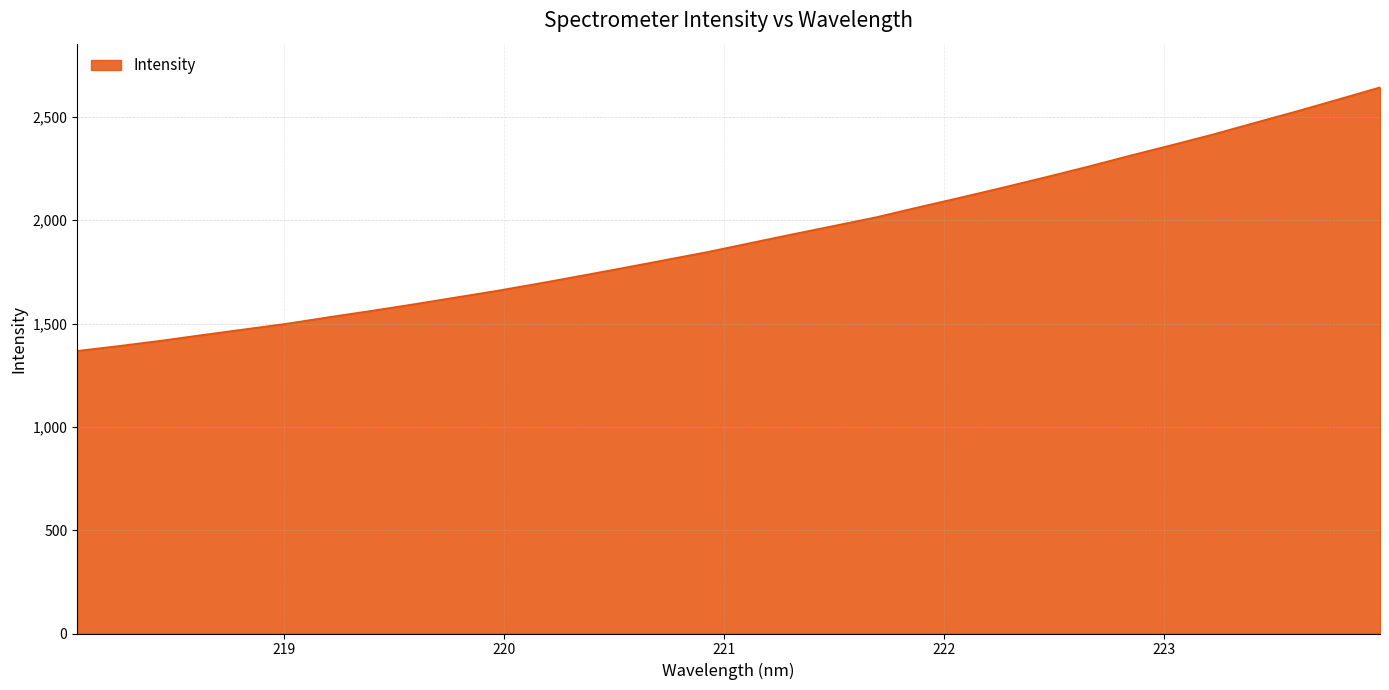

What is the difference between the maximum and minimum values?

1275.4